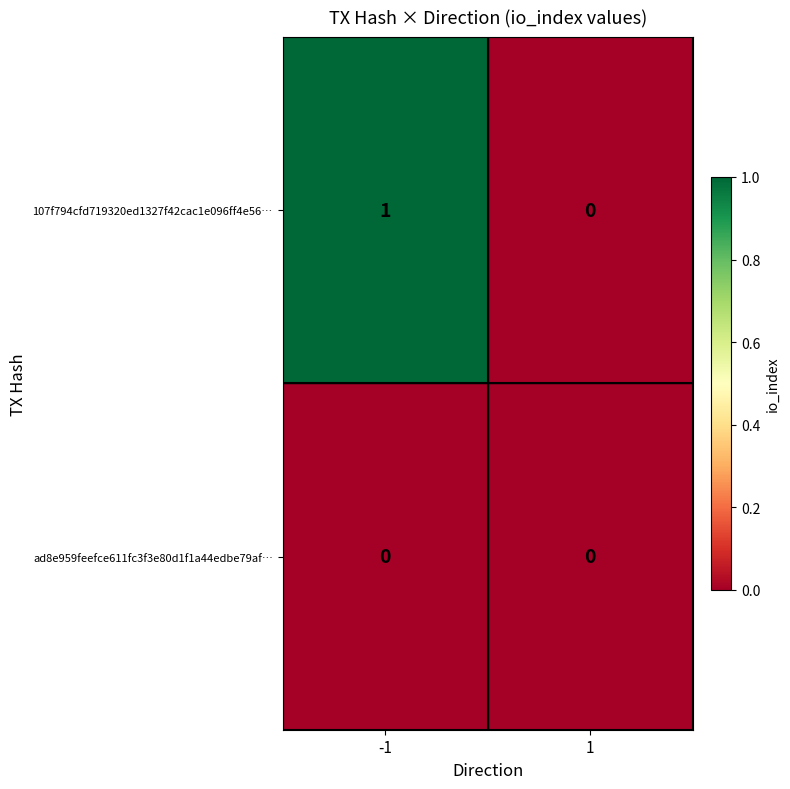

The 107f794cfd719320ed1327f42cac1e096ff4e56… series shows 0 at 1. True or false?

True